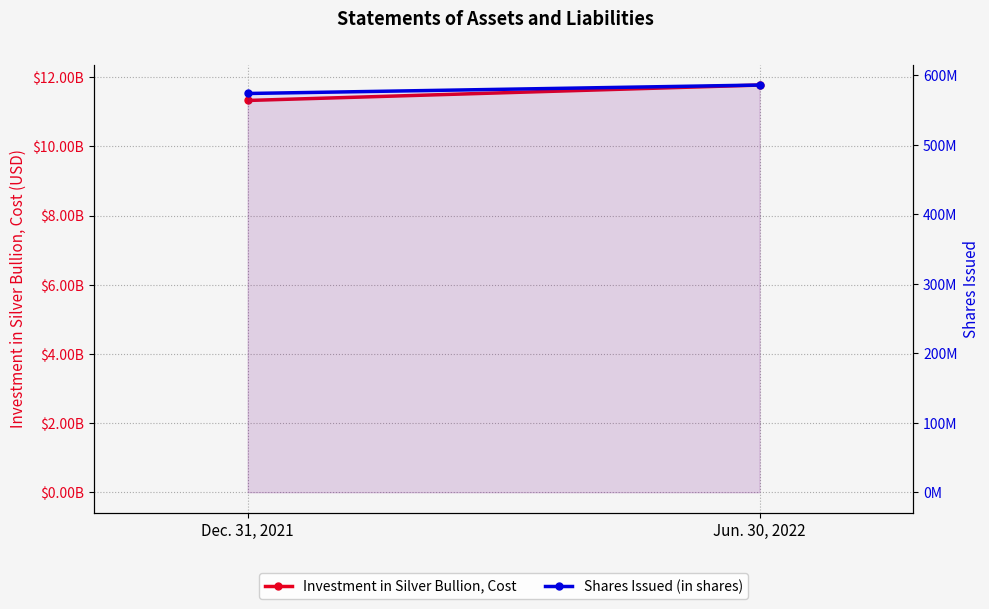

Which has a higher value, Dec. 31, 2021 or Jun. 30, 2022?

Jun. 30, 2022